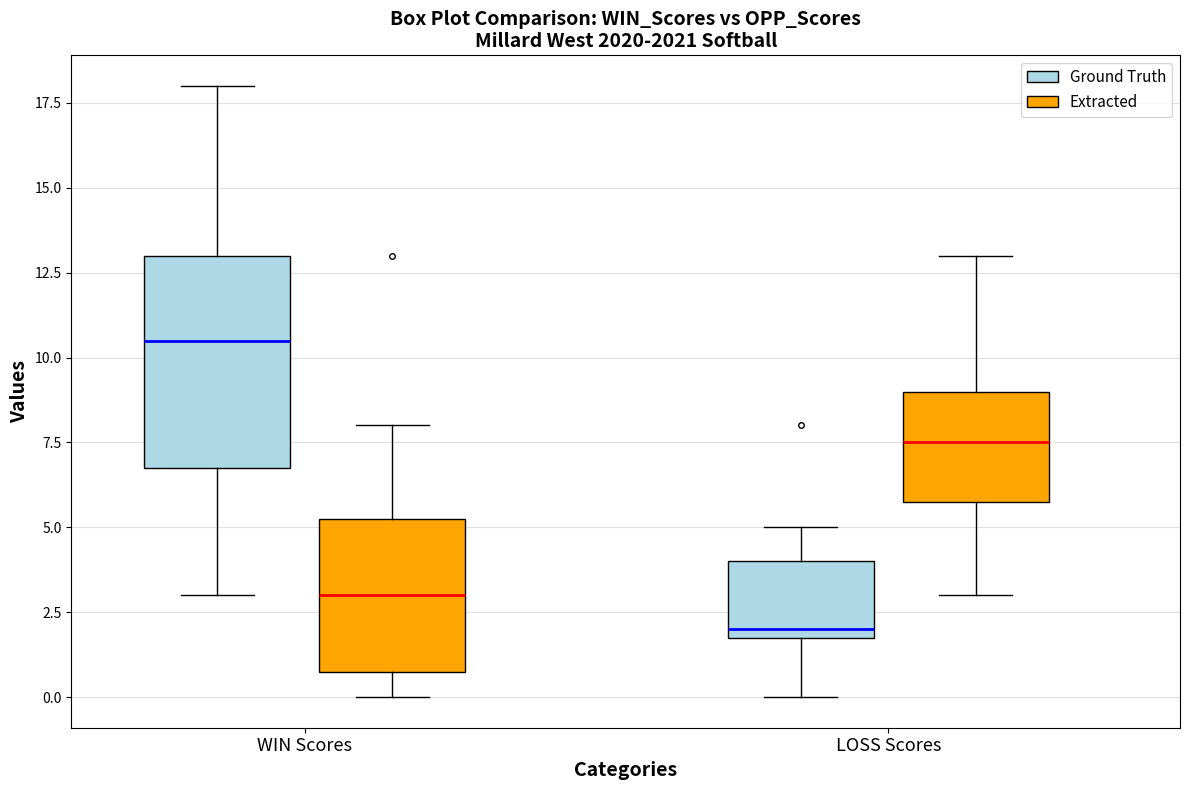

Which box is the tallest, from its lower edge to its upper edge?

WIN Scores (Ground Truth)